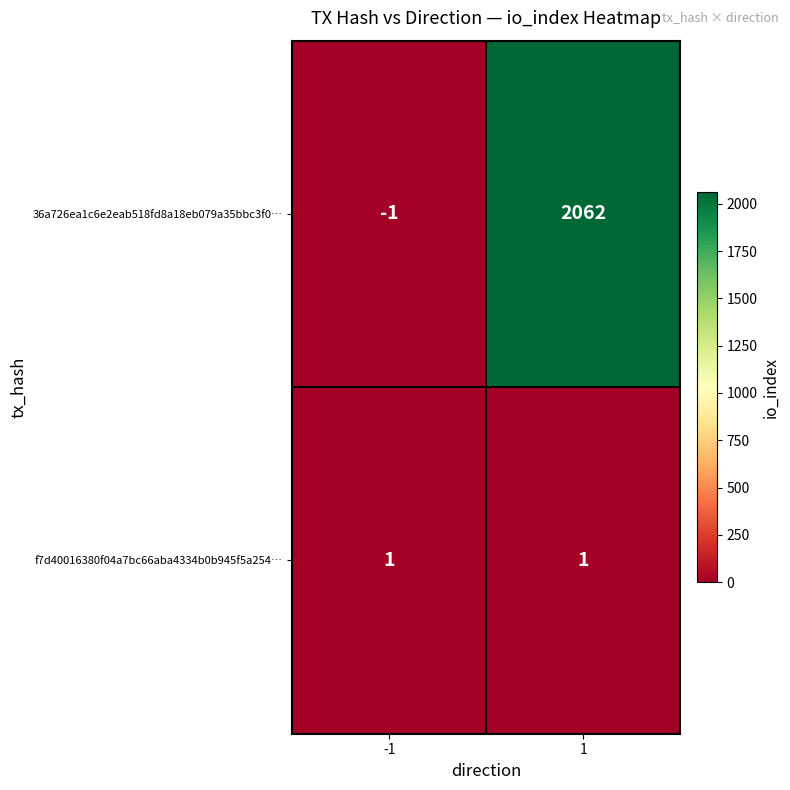

At which category is the sum across all series the highest?

1